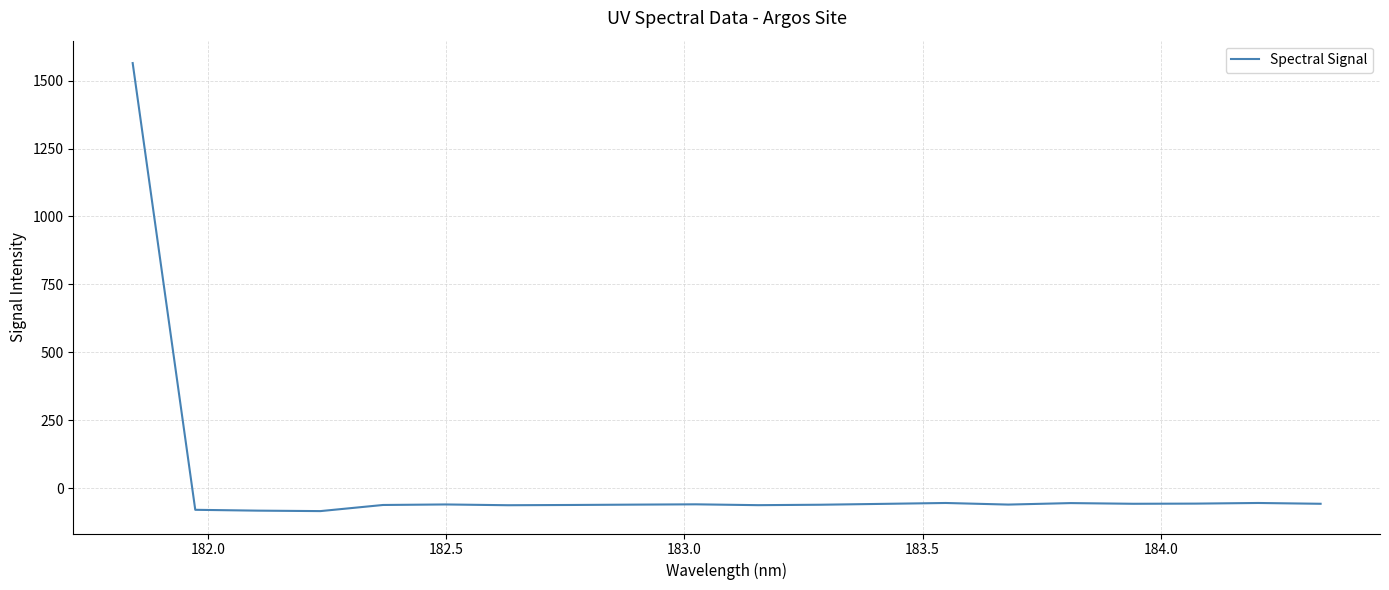

What is the difference between the second highest and second lowest values?

28.2